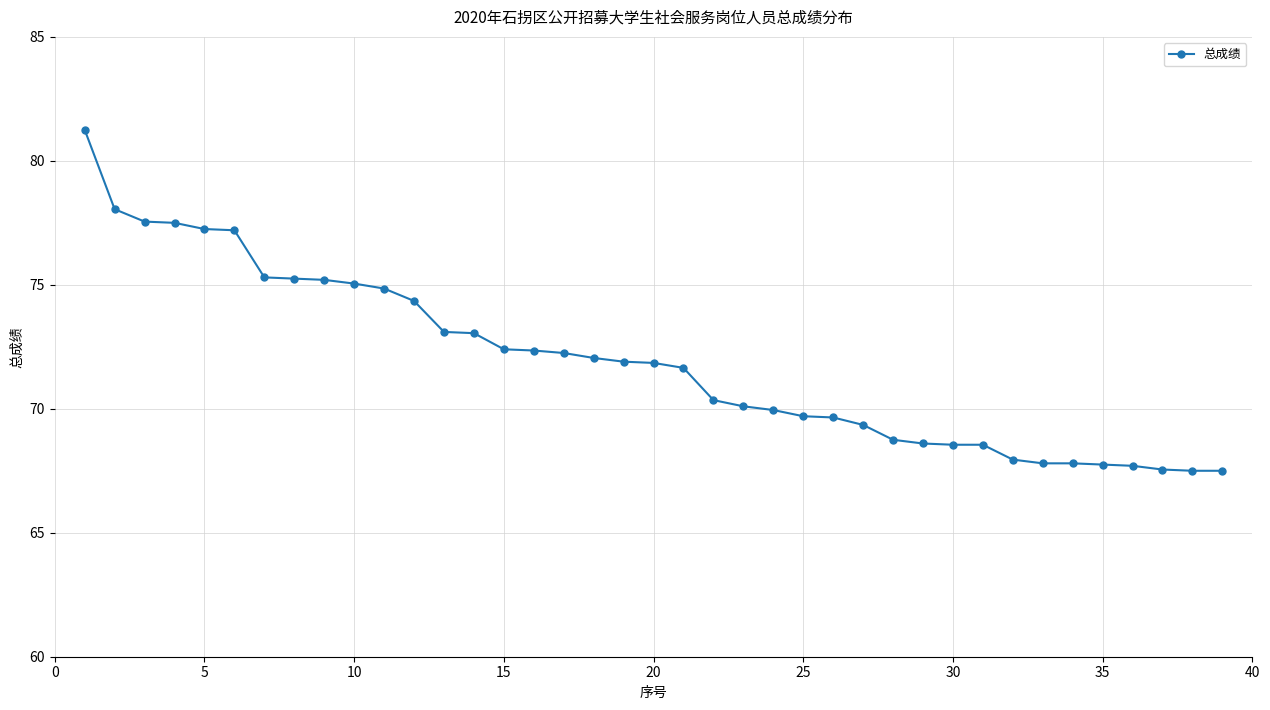

What is the sum of all values?

2804.5